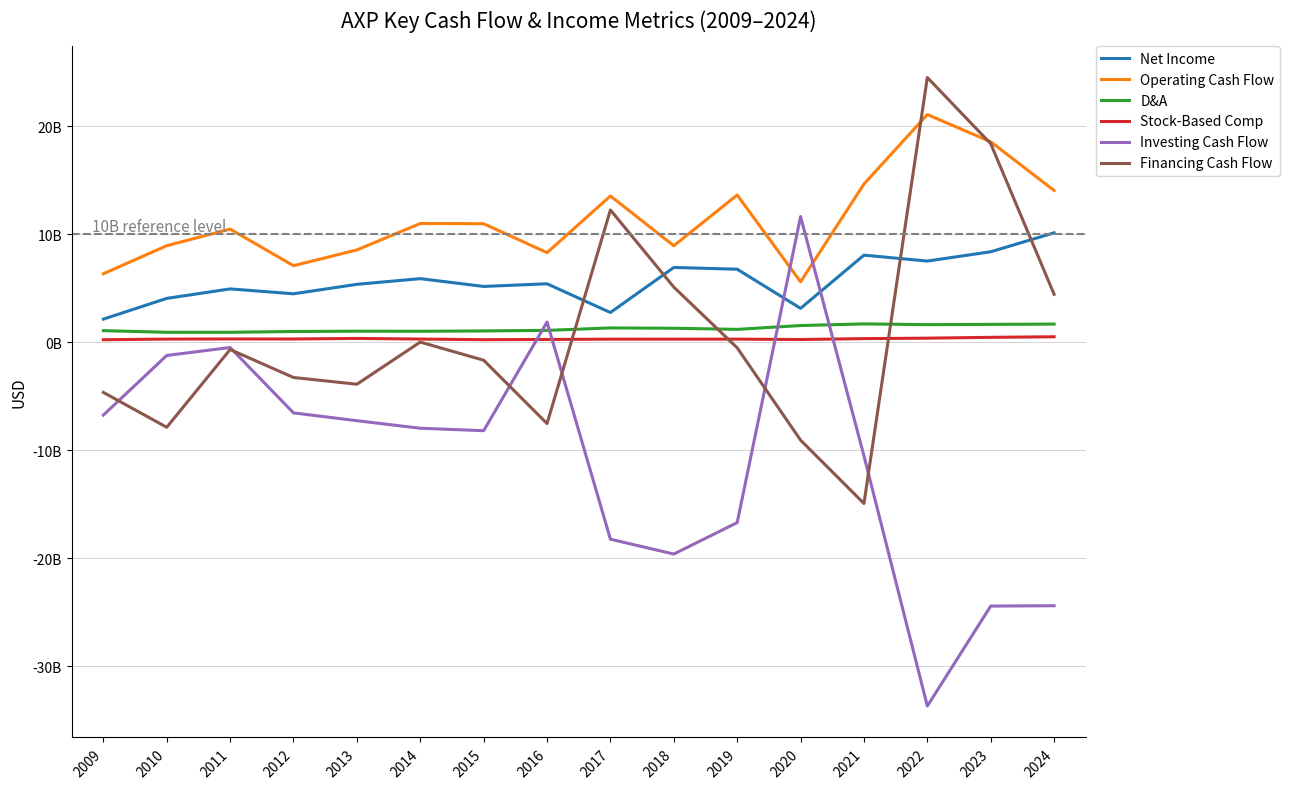

Is this an area chart (filled region under the line)?

No